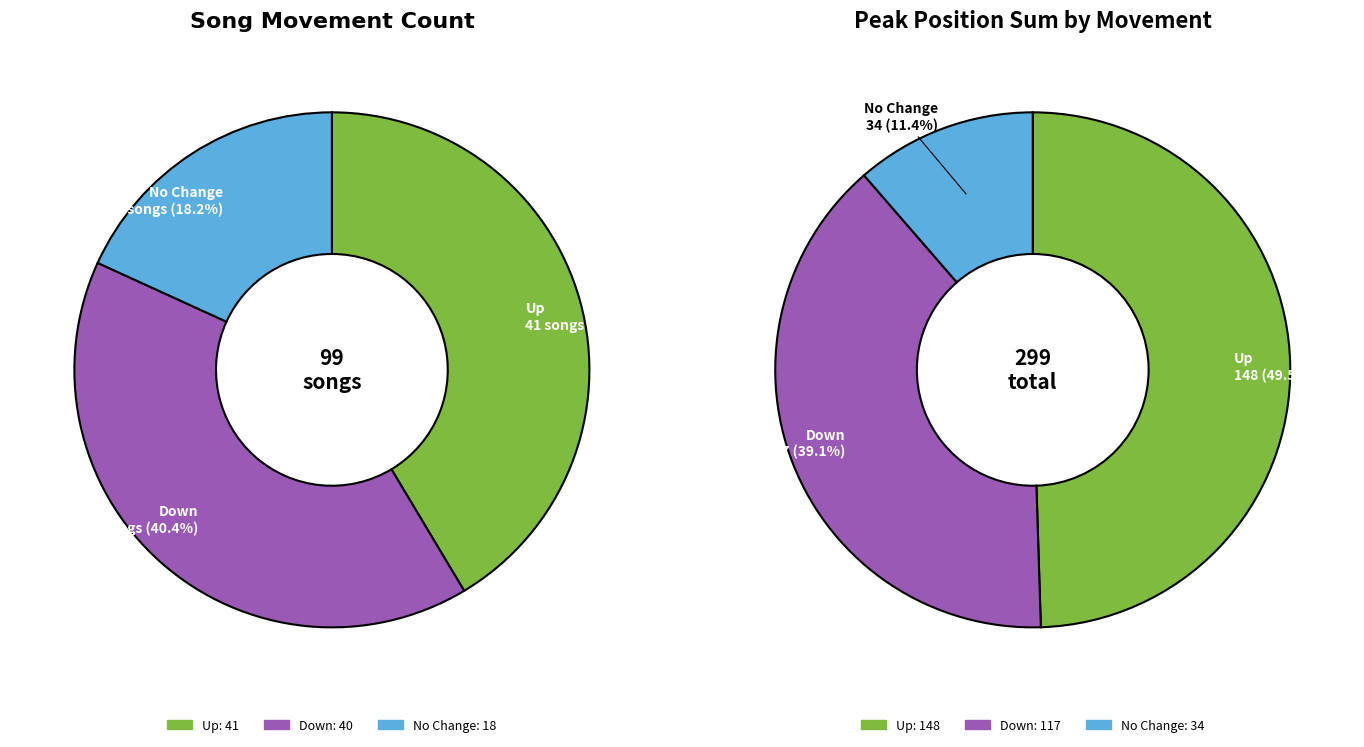

Which has a higher value, up or down?

up